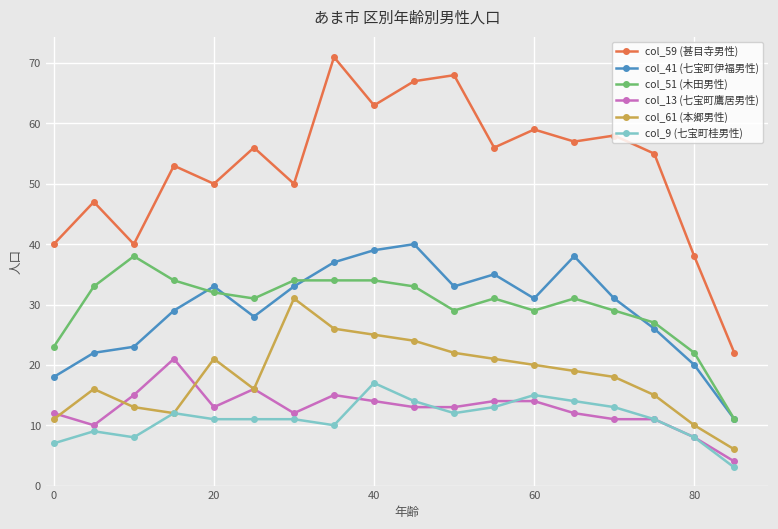

True or false: col_59 (甚目寺男性) has more than 1 interior local peaks.

True